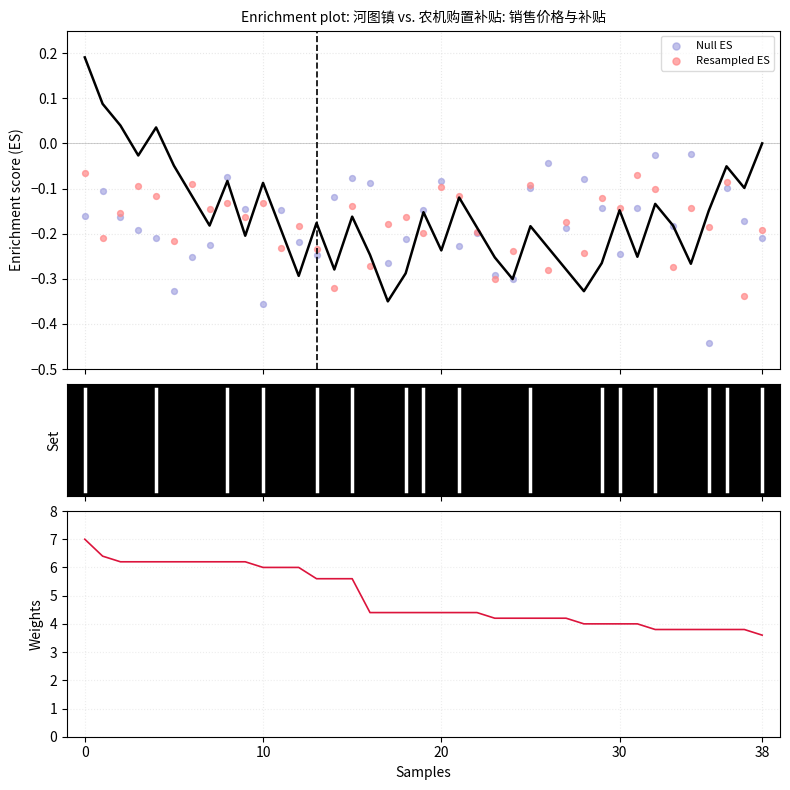

Which series has the widest spread of Y values?

销售价格(元)